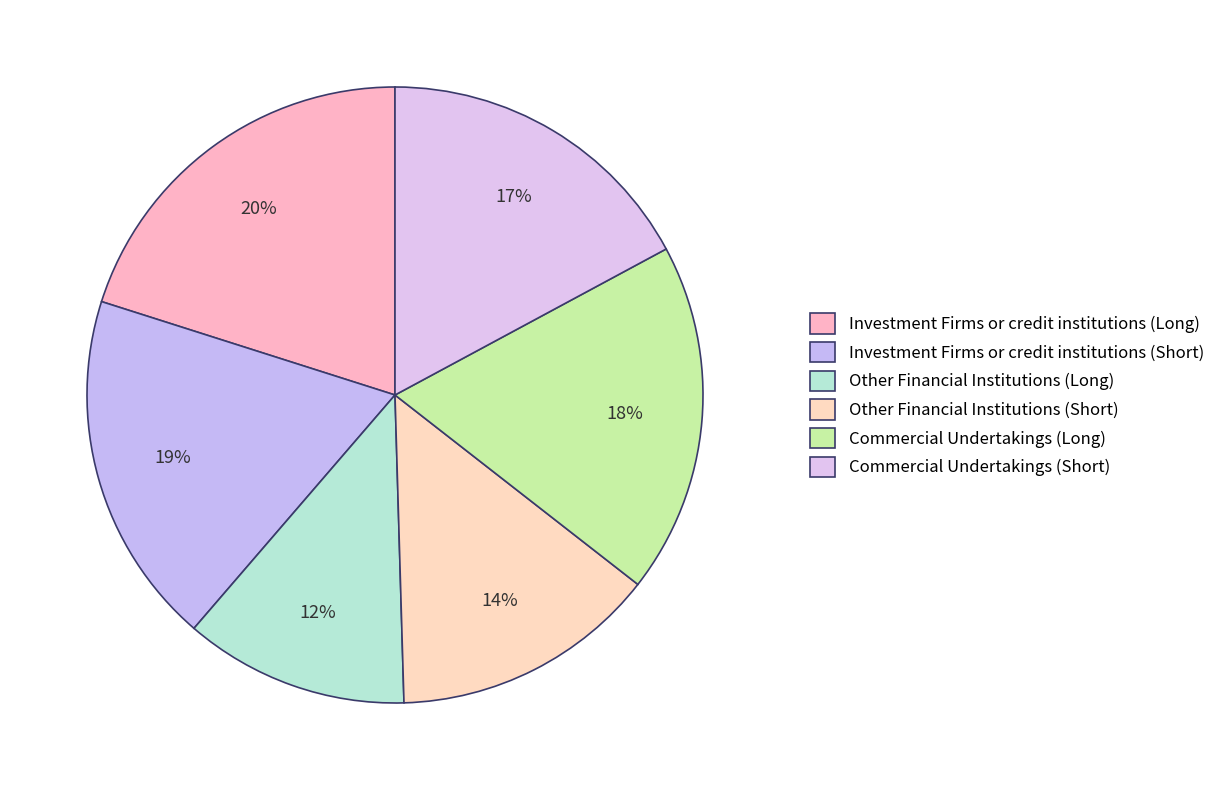

To the nearest percent, what is the average slice percentage?

17%